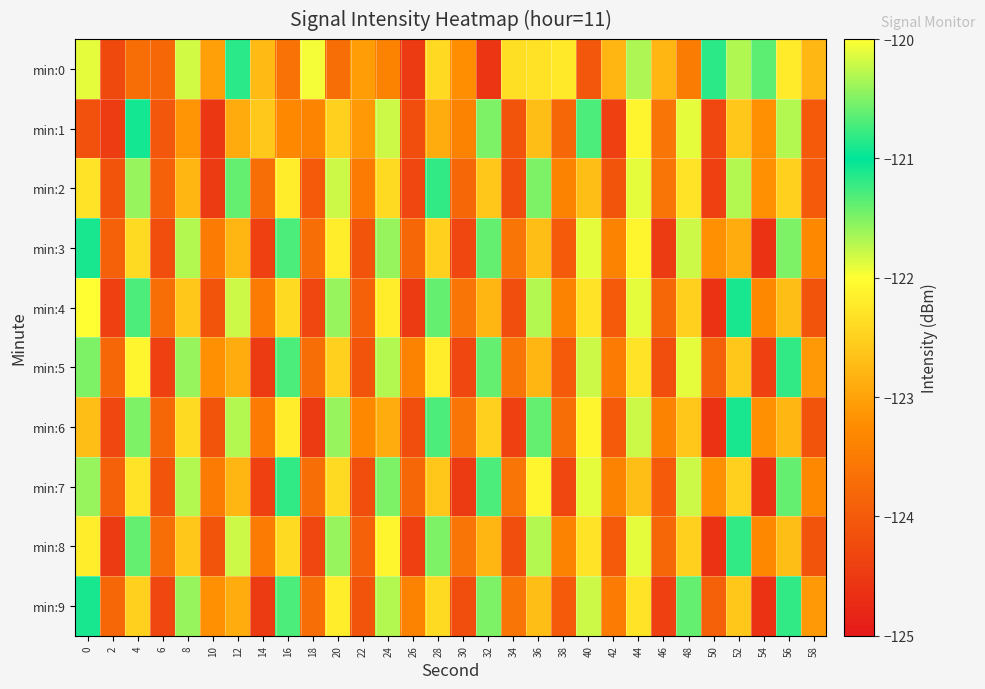

What is the total value across all series at 38?

-1236.2